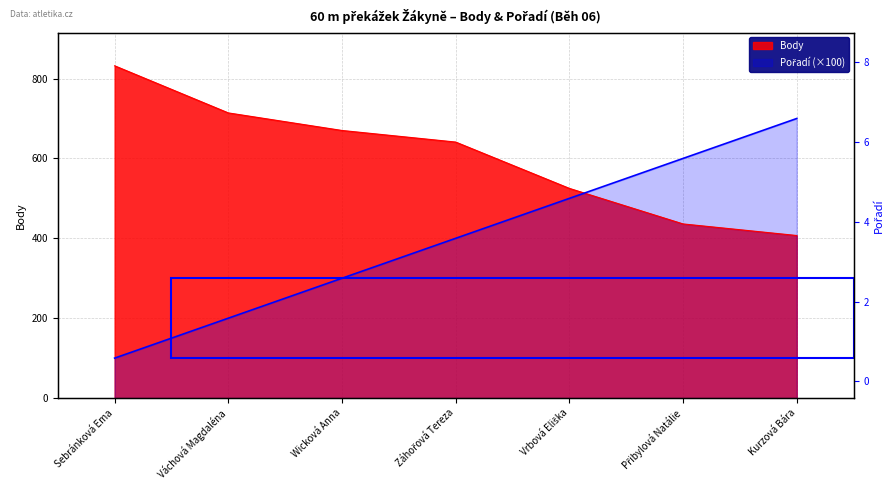

Rank the series by their average value, from lowest to highest.

Pořadí, Body